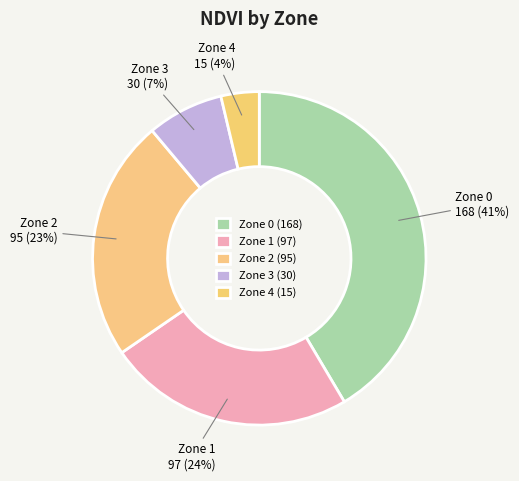

What percentage is the Zone 2 slice, to the nearest percent?

23%